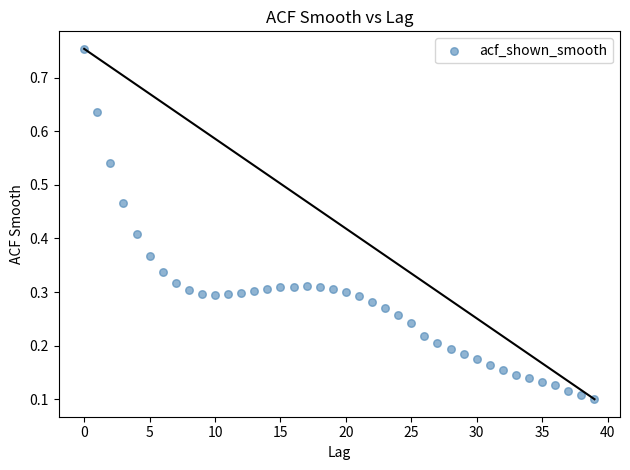

What is the range of Y values (max minus min)?

0.7